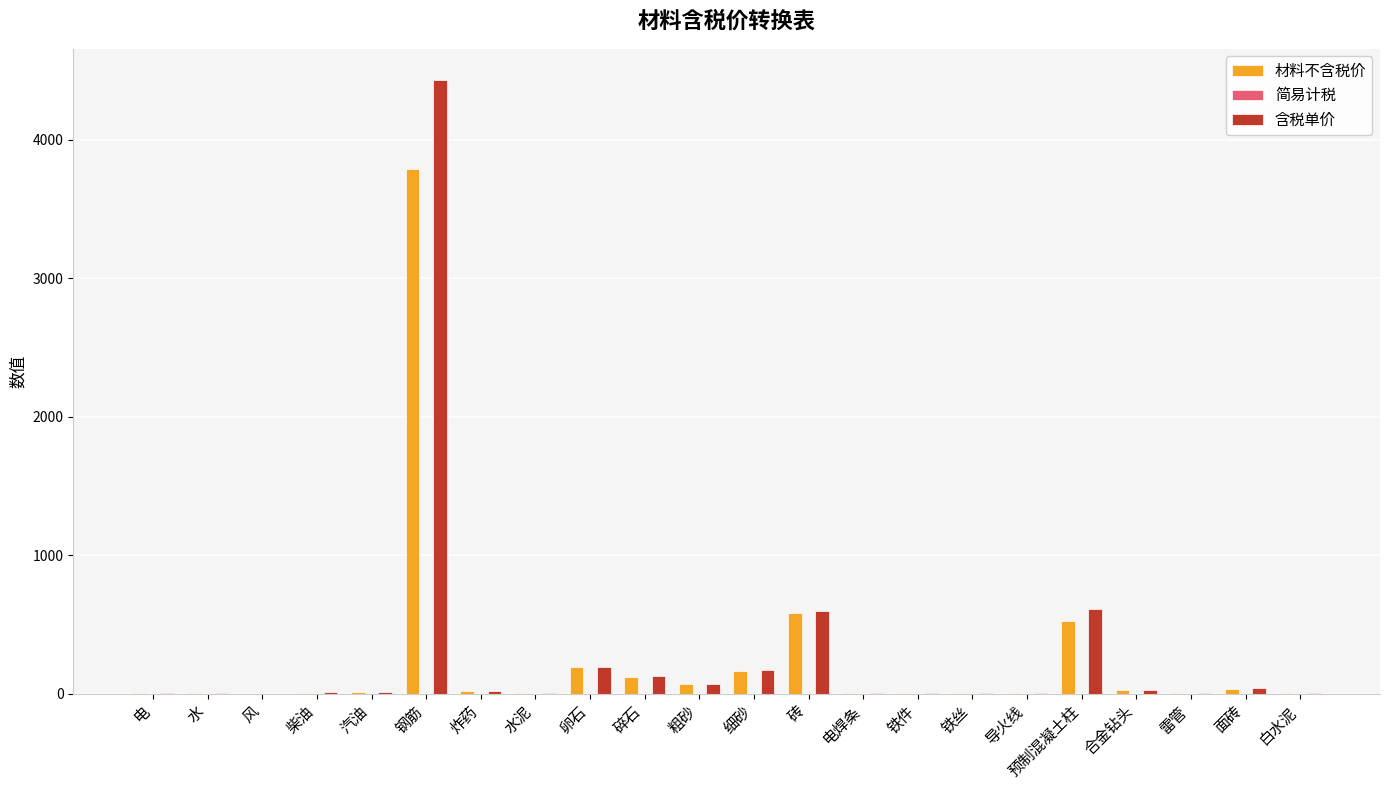

Which series changed the most between 水 and 砖?

含税单价